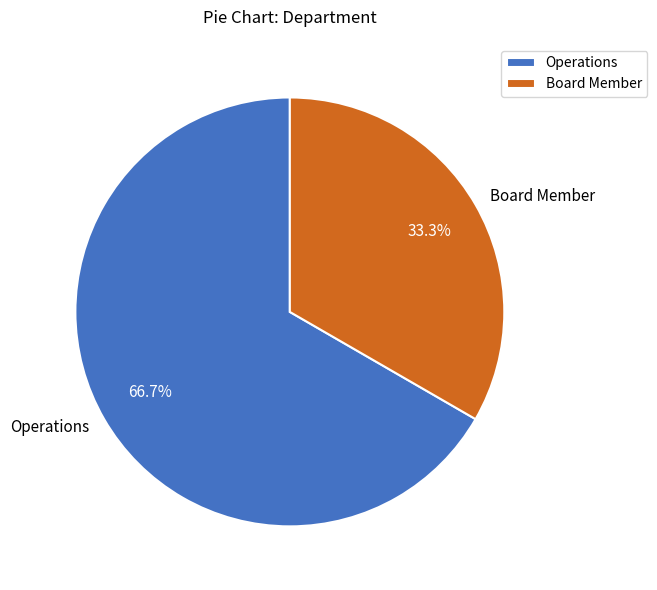

What is the total percentage of Operations and Board Member?

100.0%